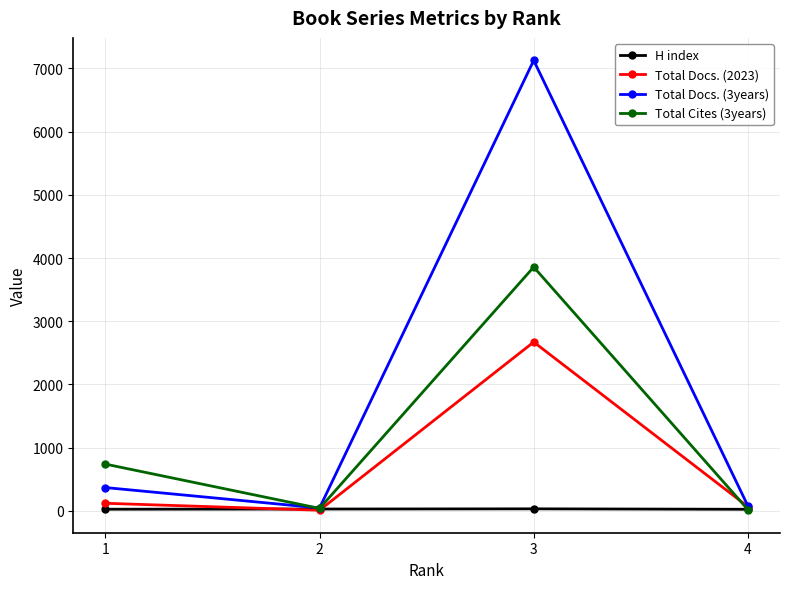

How many lines are shown in the chart?

4